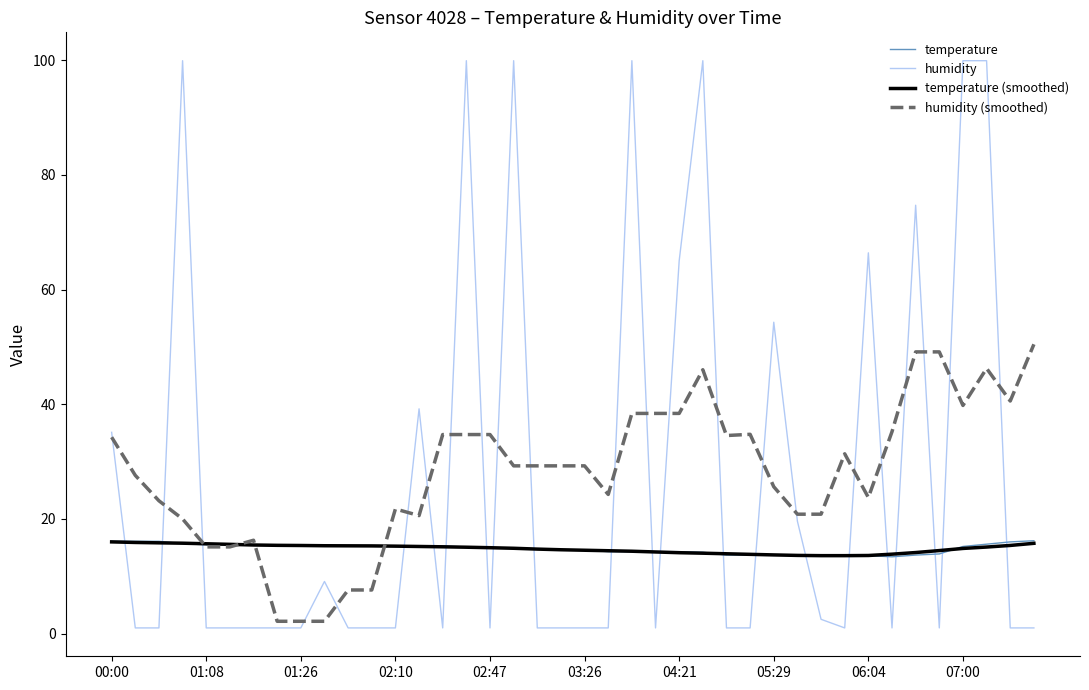

What is the highest value of the humidity (smoothed) series?

50.5